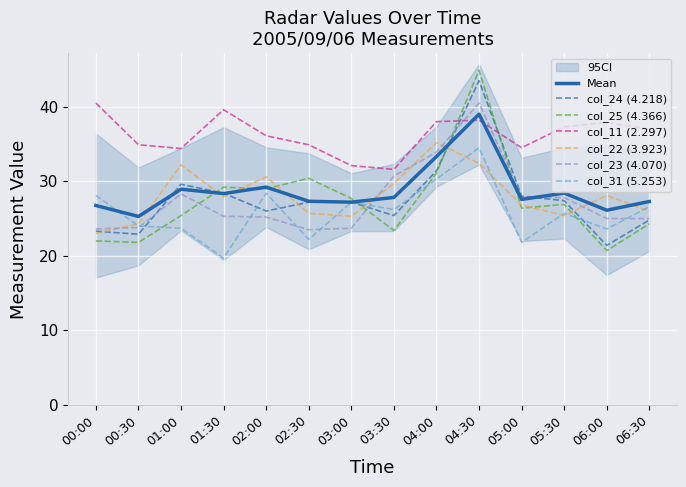

True or false: col_22 (3.923) and col_11 (2.297) intersect in this chart.

False